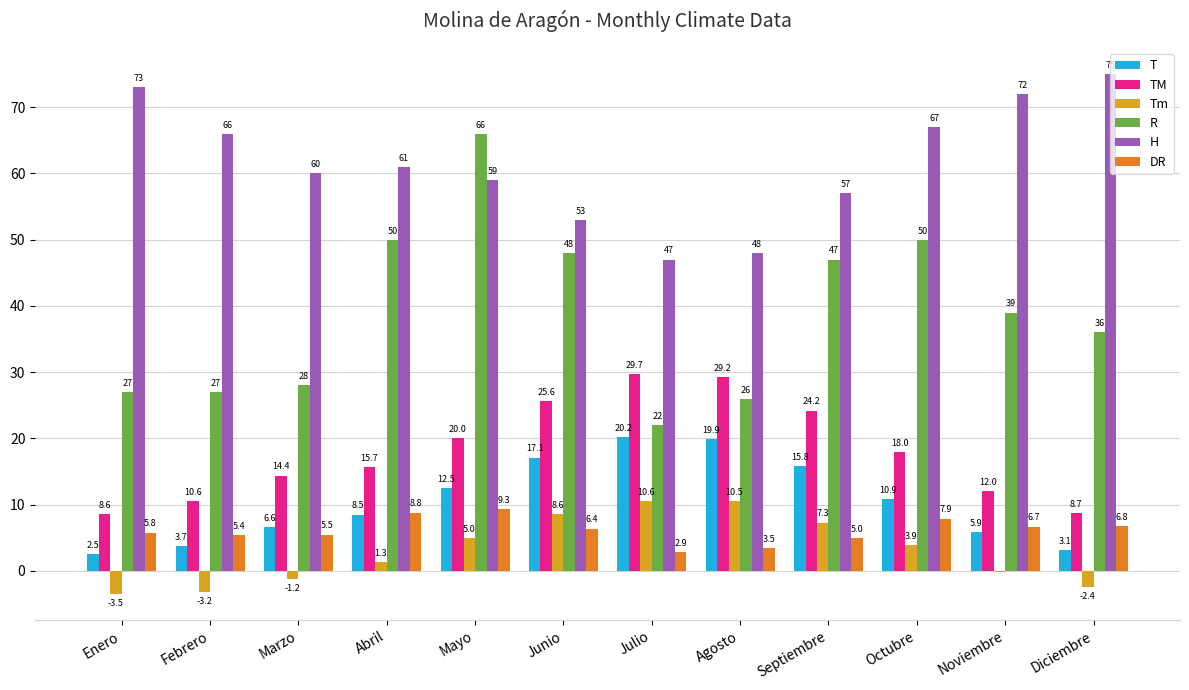

What is the total value across all series at Julio?

132.4